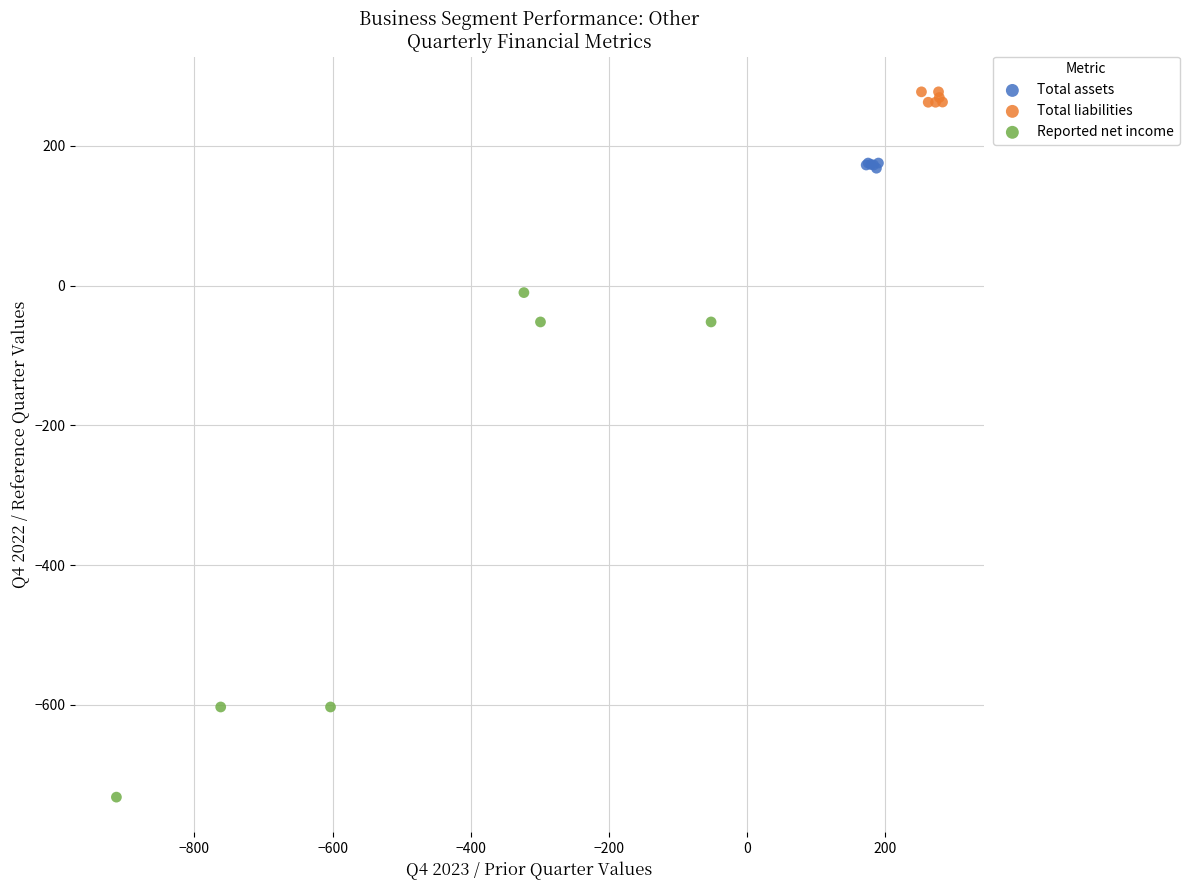

Which series contains the highest Y value?

Total liabilities